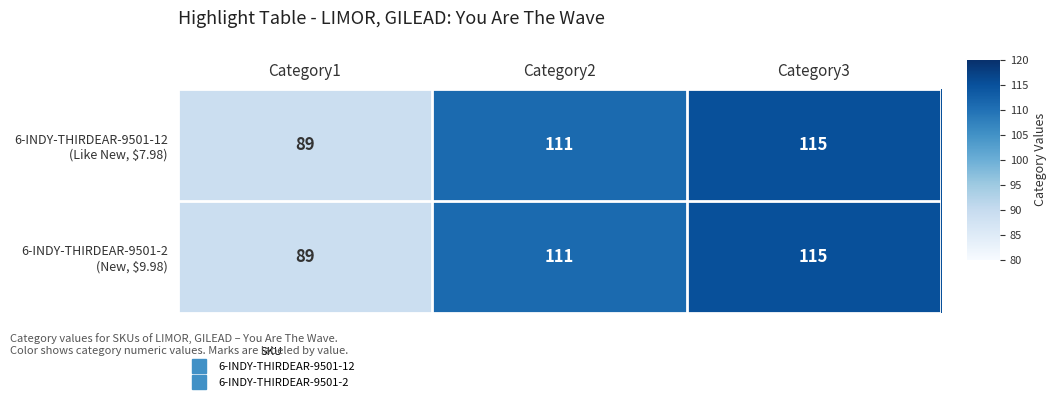

What is the greatest value displayed?

115